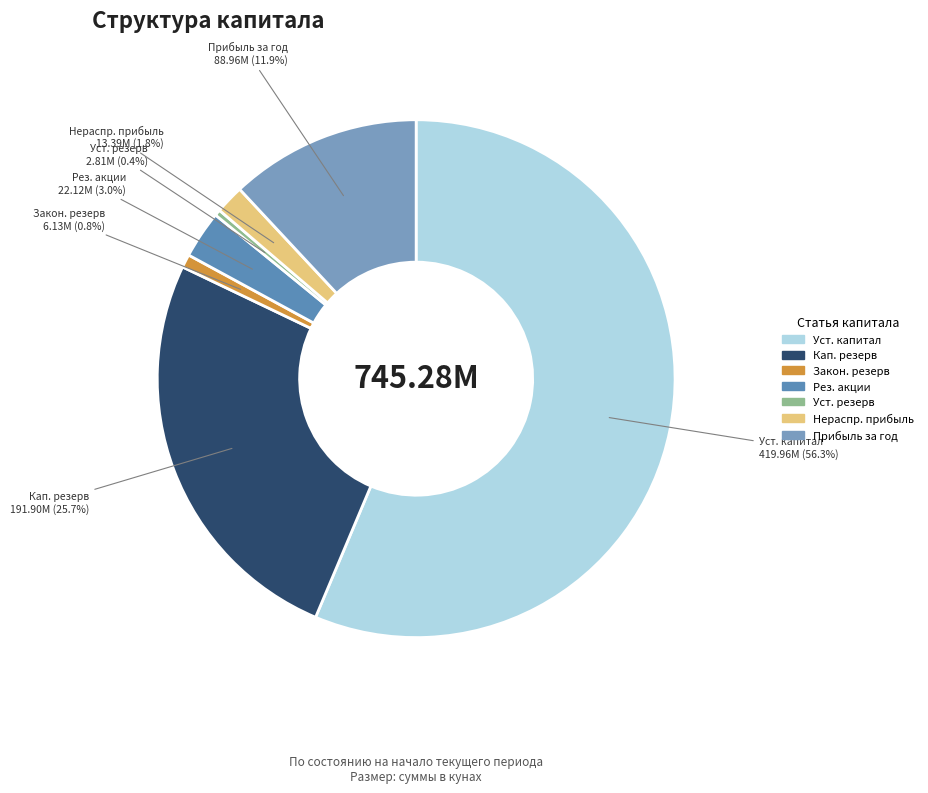

Which category has the biggest portion of the pie?

Уст. капитал